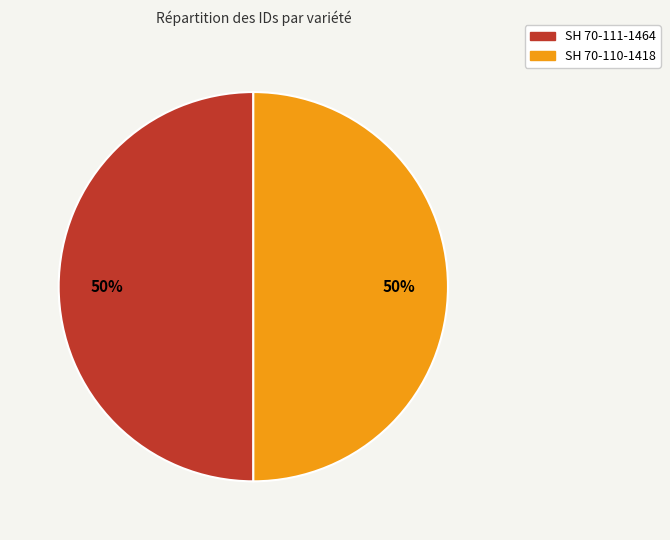

Do SH 70-110-1418 and SH 70-111-1464 together represent more than half of the pie?

Yes